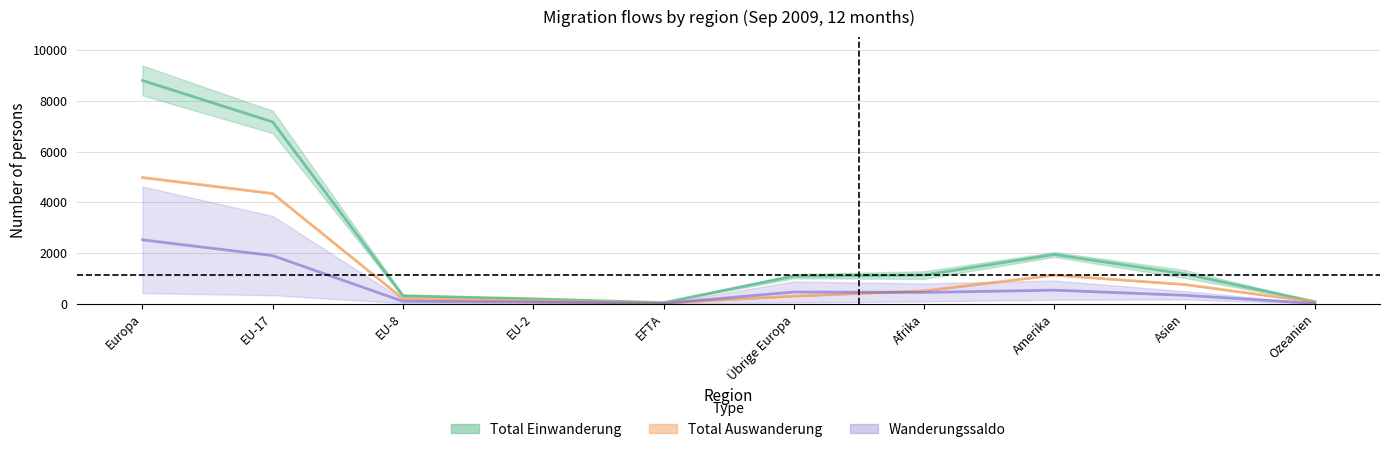

How many series are shown in this chart?

3